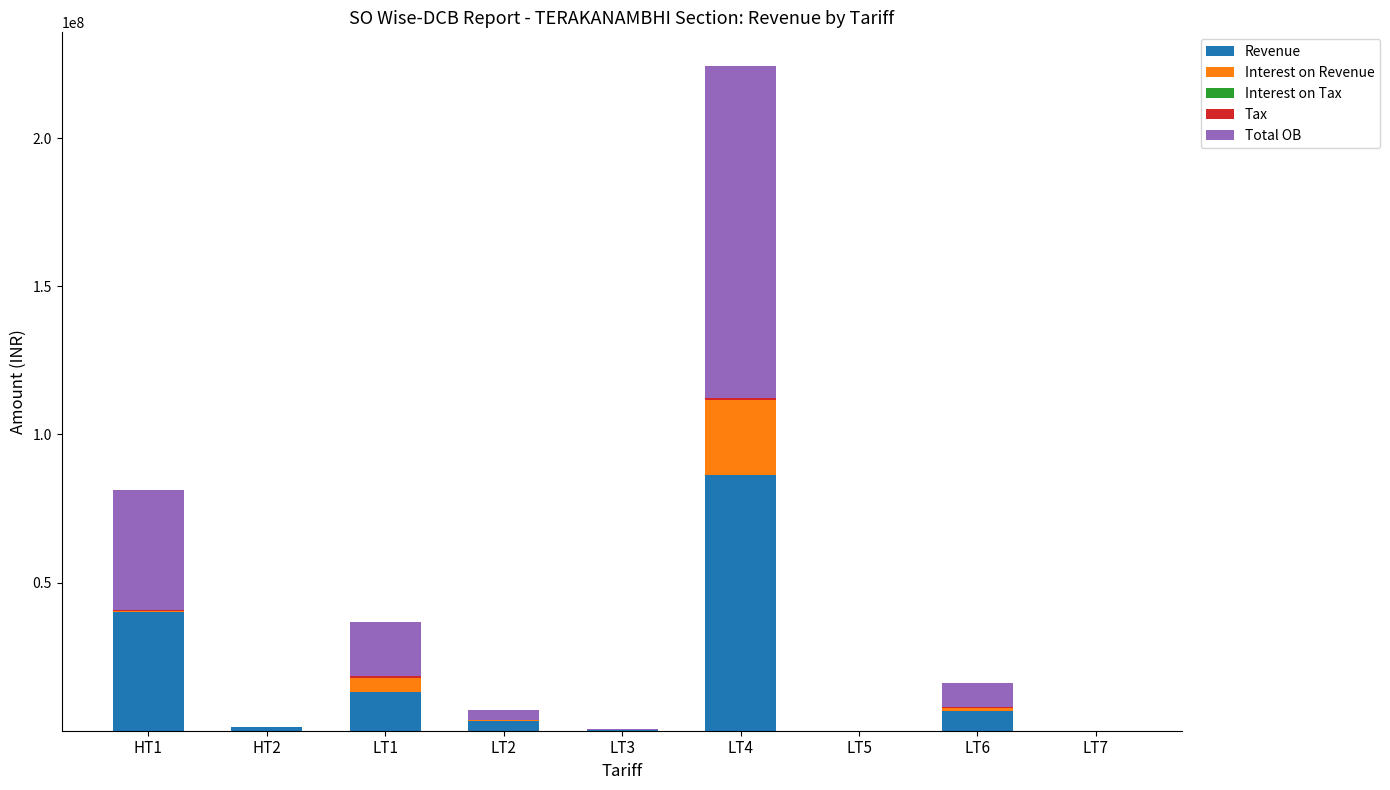

At which category is the sum across all series the highest?

LT4